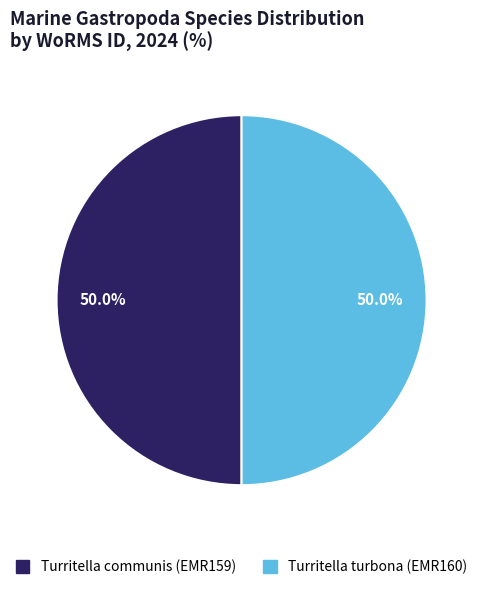

Approximately how many times larger is the value at Turritella communis (EMR159) compared to Turritella turbona (EMR160)?

1.0